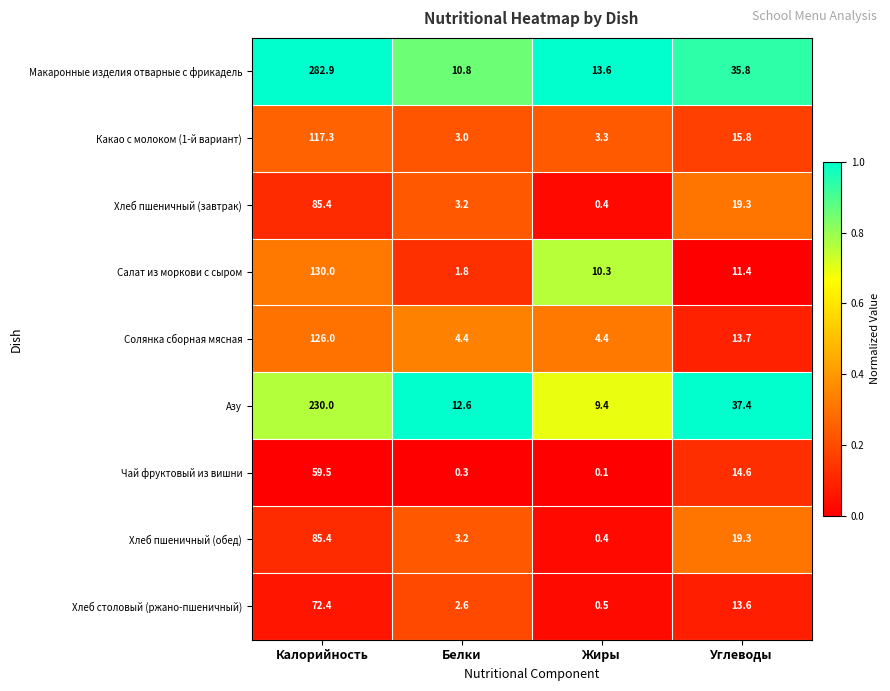

What is the difference between the Какао с молоком (1-й вариант) values at Белки and Калорийность?

114.3